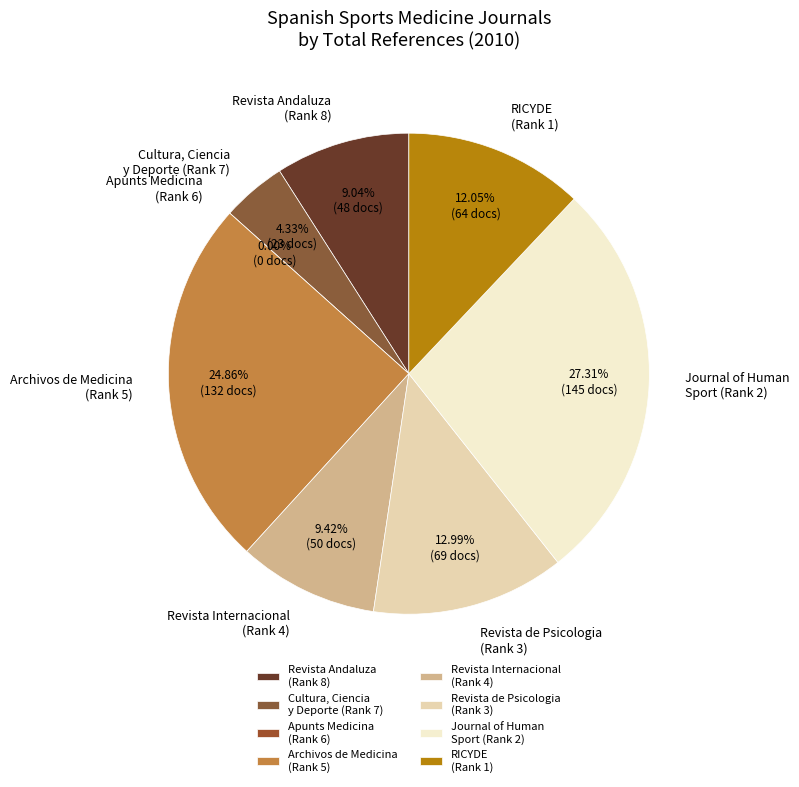

What is the smallest slice in the pie chart?

Apunts Medicina de l'Esport (Rank 6)